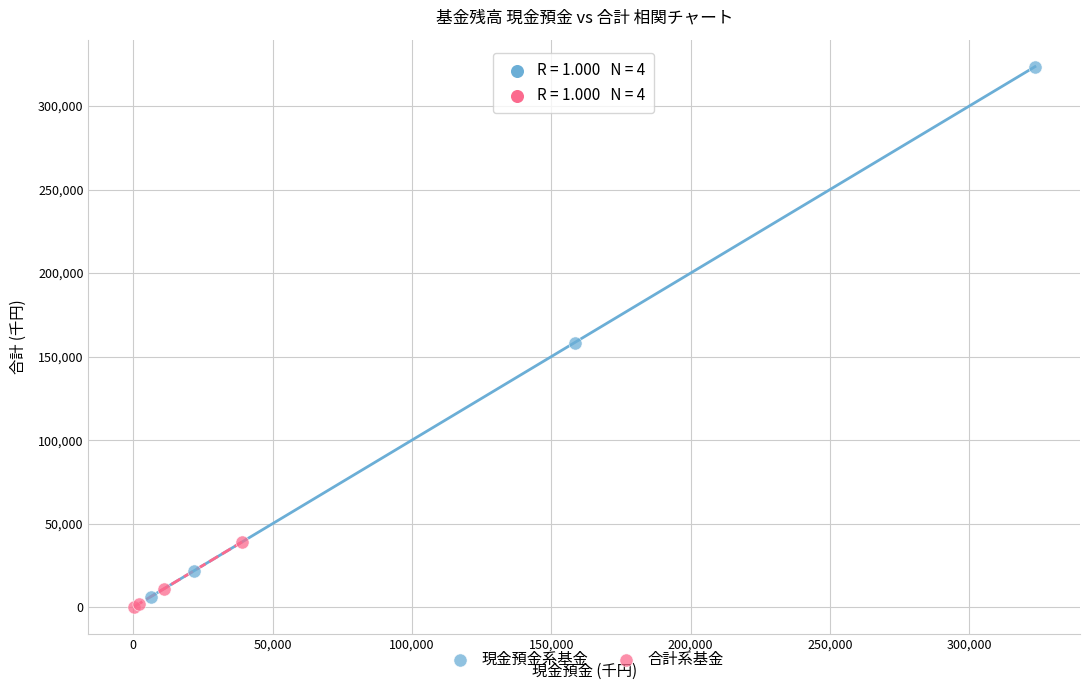

What are all the series names shown in the legend?

現金預金系基金, 合計系基金